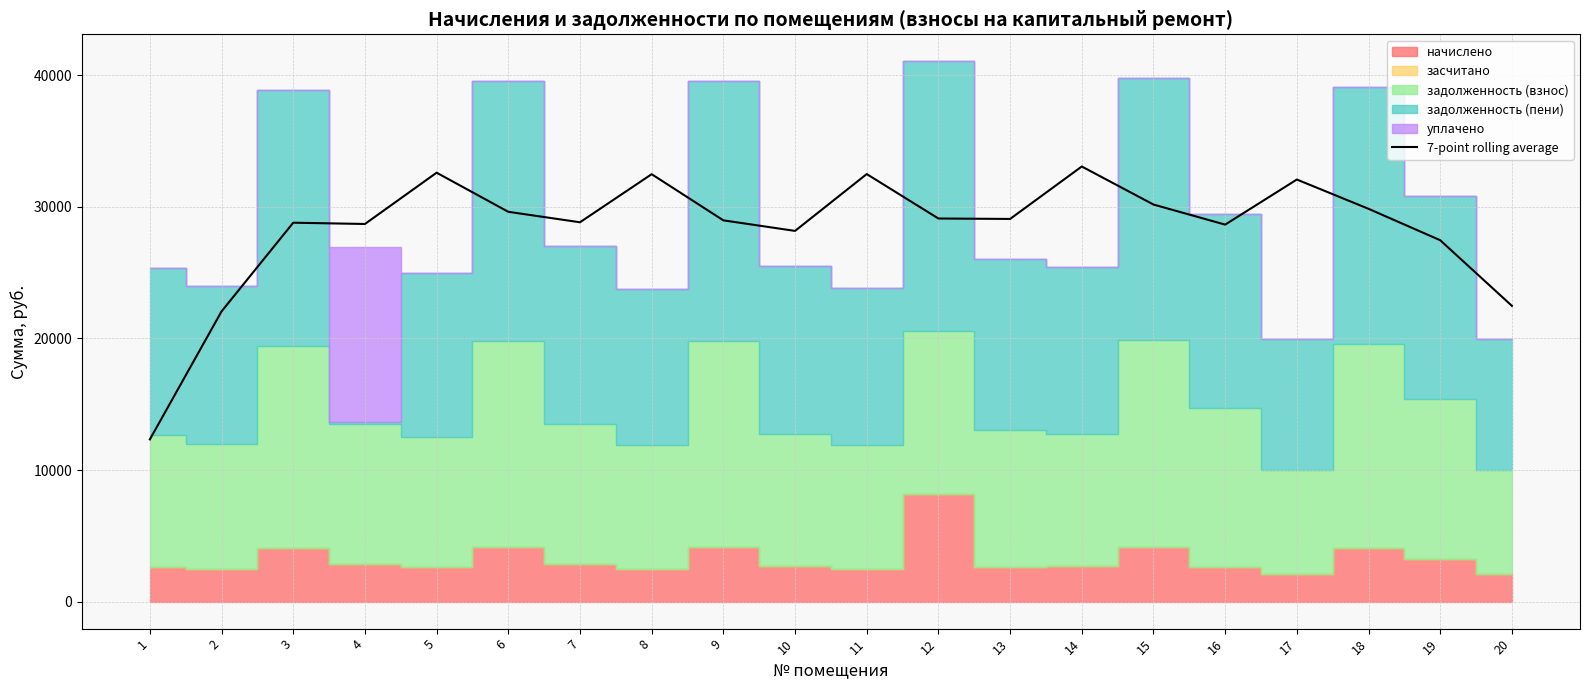

Which label corresponds to the smallest value in the chart?

1